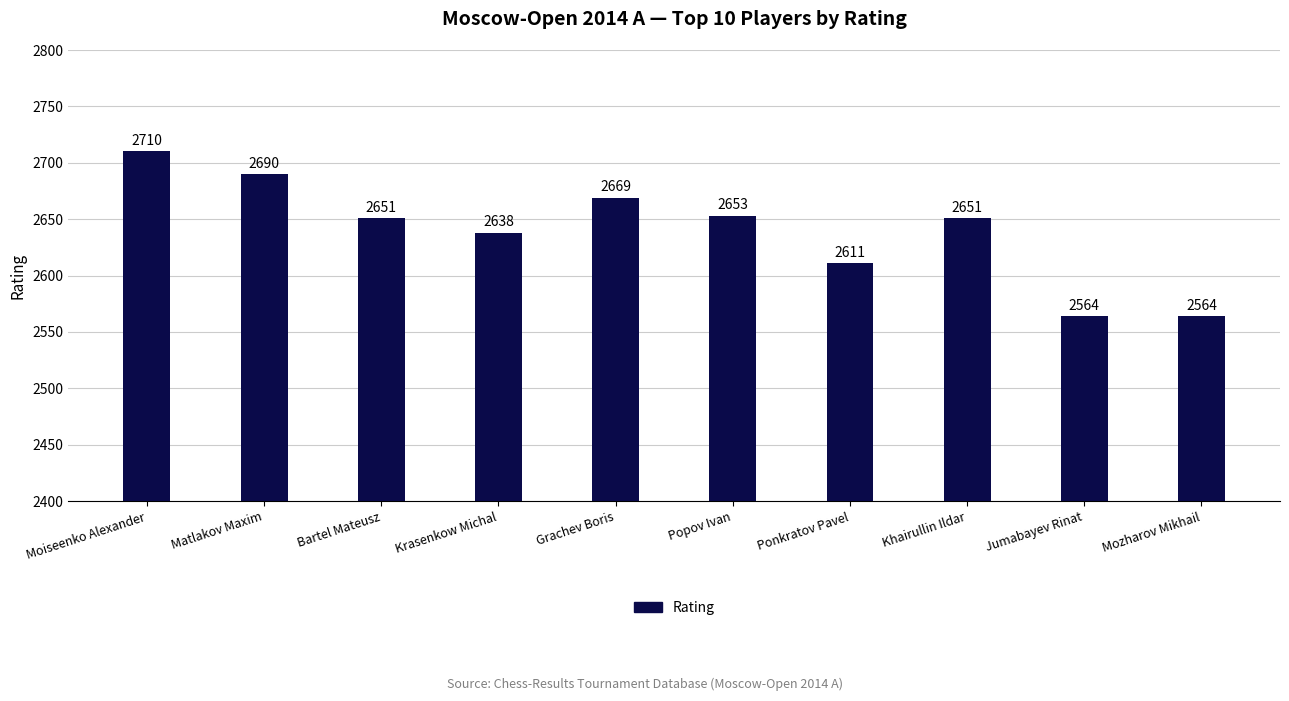

What is the difference between the second highest and minimum values?

126